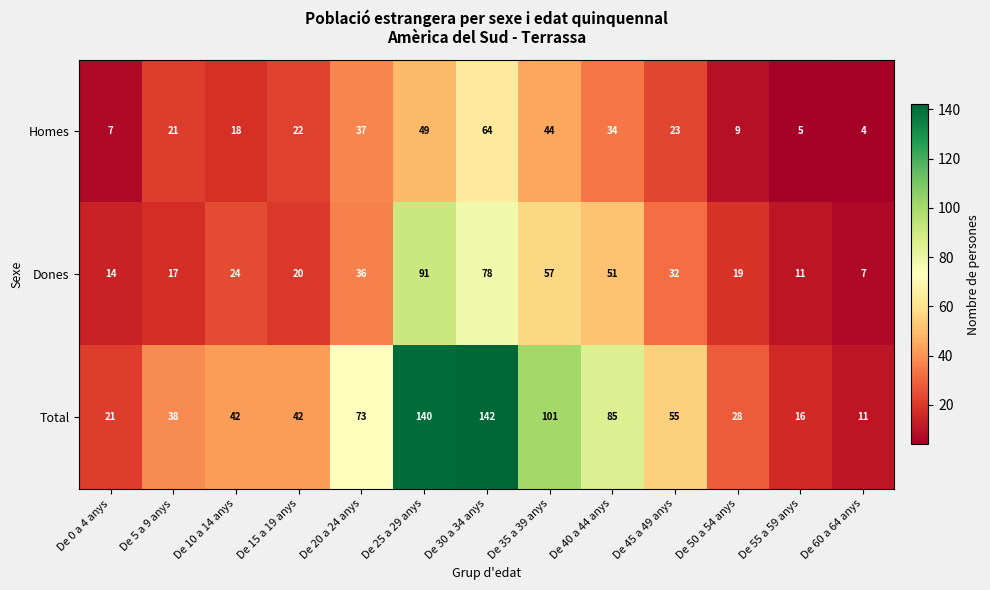

What is the spread (max minus min) of values at De 25 a 29 anys?

91